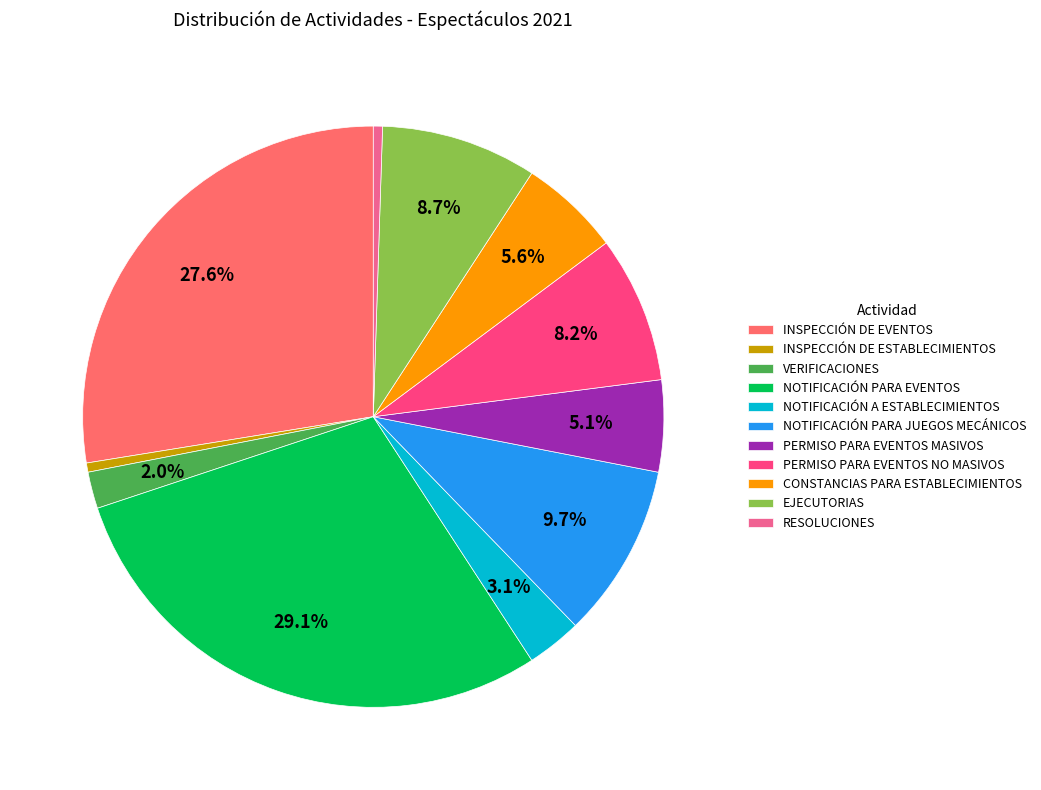

What is the largest slice in the pie chart?

NOTIFICACIÓN PARA EVENTOS